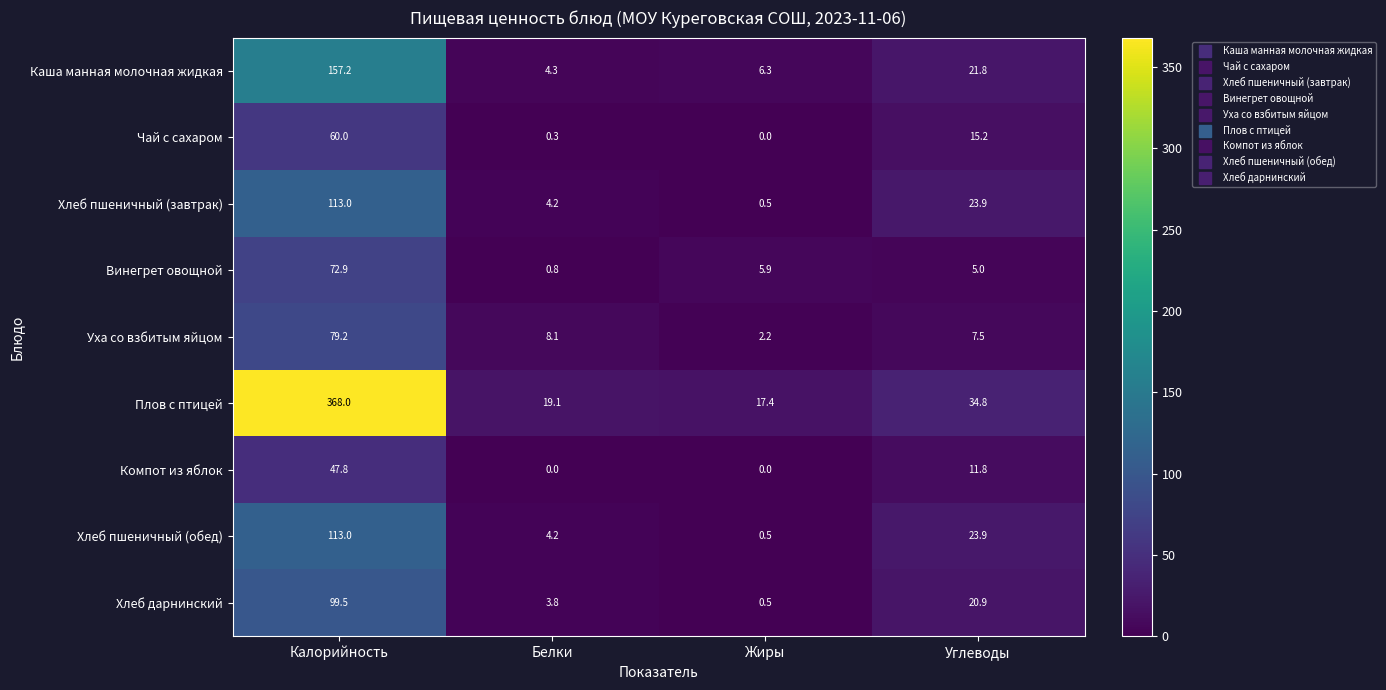

What is the difference between the highest and lowest values at Белки?

19.1